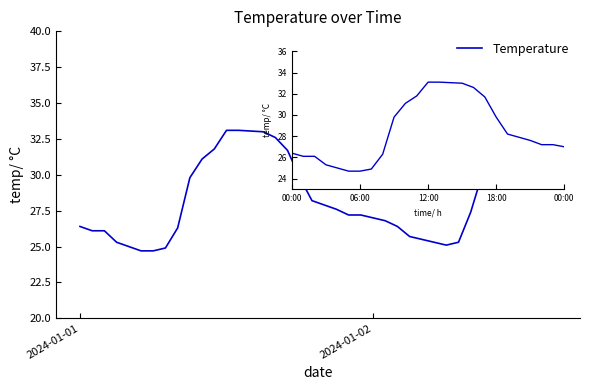

What is the difference between the maximum and minimum values?

9.4